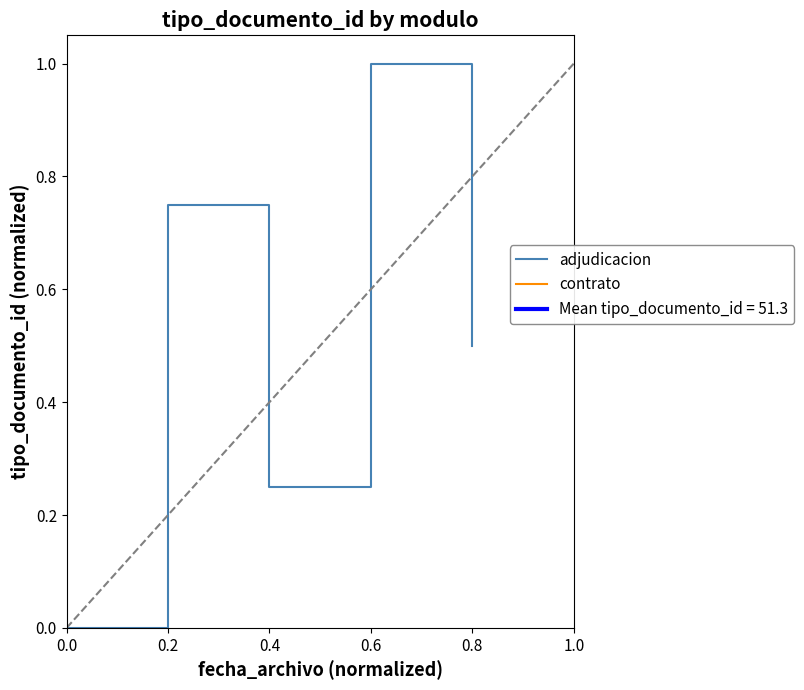

True or false: there are more than 1 points higher than both neighbors.

True